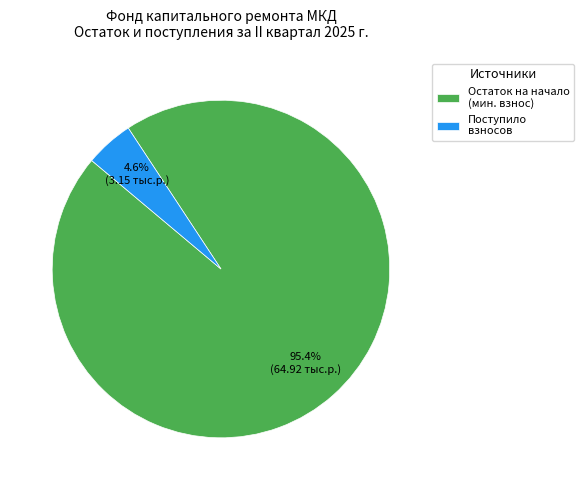

Which category has the biggest portion of the pie?

Остаток на начало (мин. взнос)